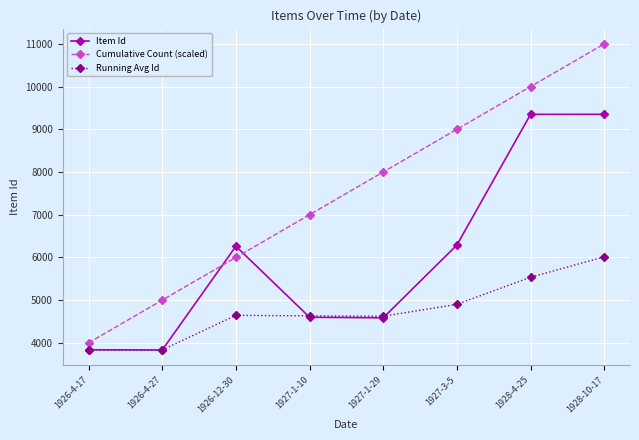

What is the sum of the Item Id values at 1928-10-17 and 1927-1-10?

13950